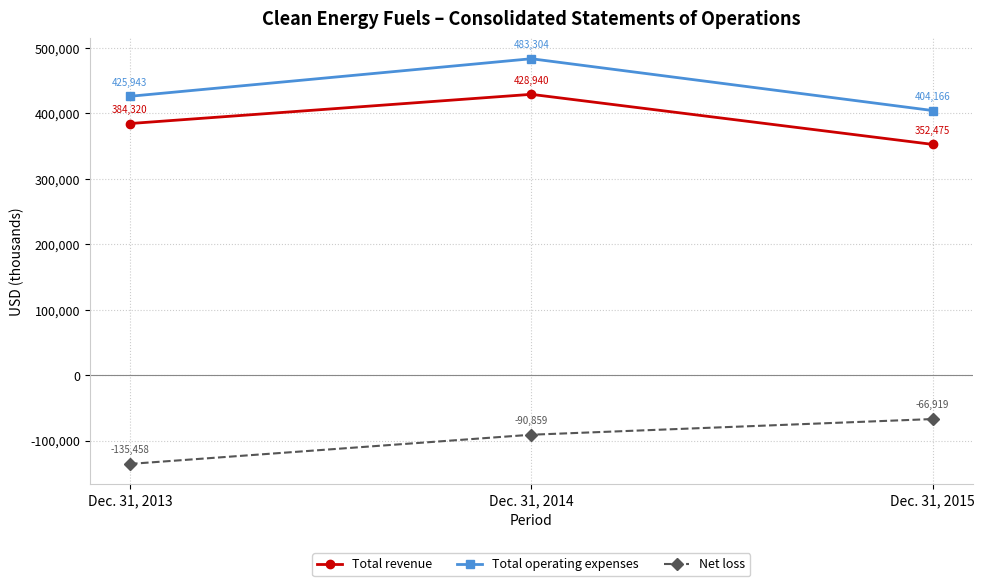

How many lines are shown in the chart?

3